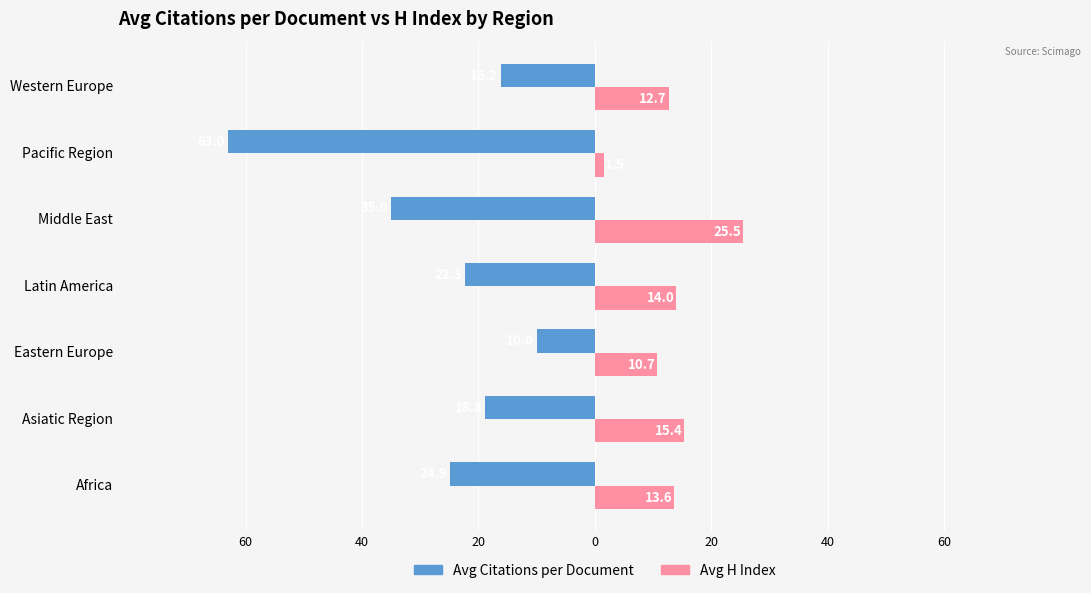

Which series has the widest spread of values?

Avg Citations per Document